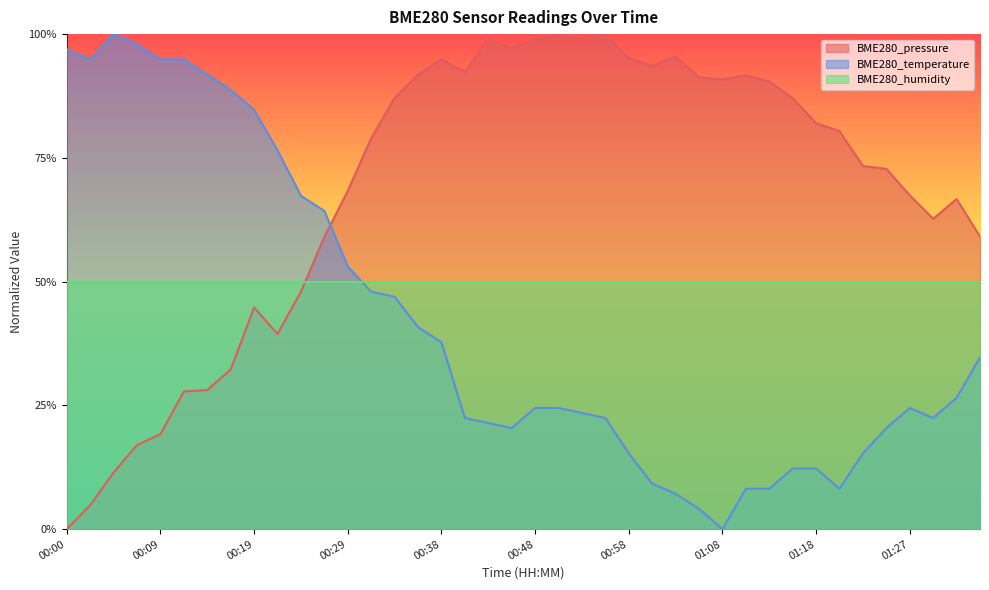

List the series in order of their peak value, lowest first.

BME280_pressure, BME280_temperature